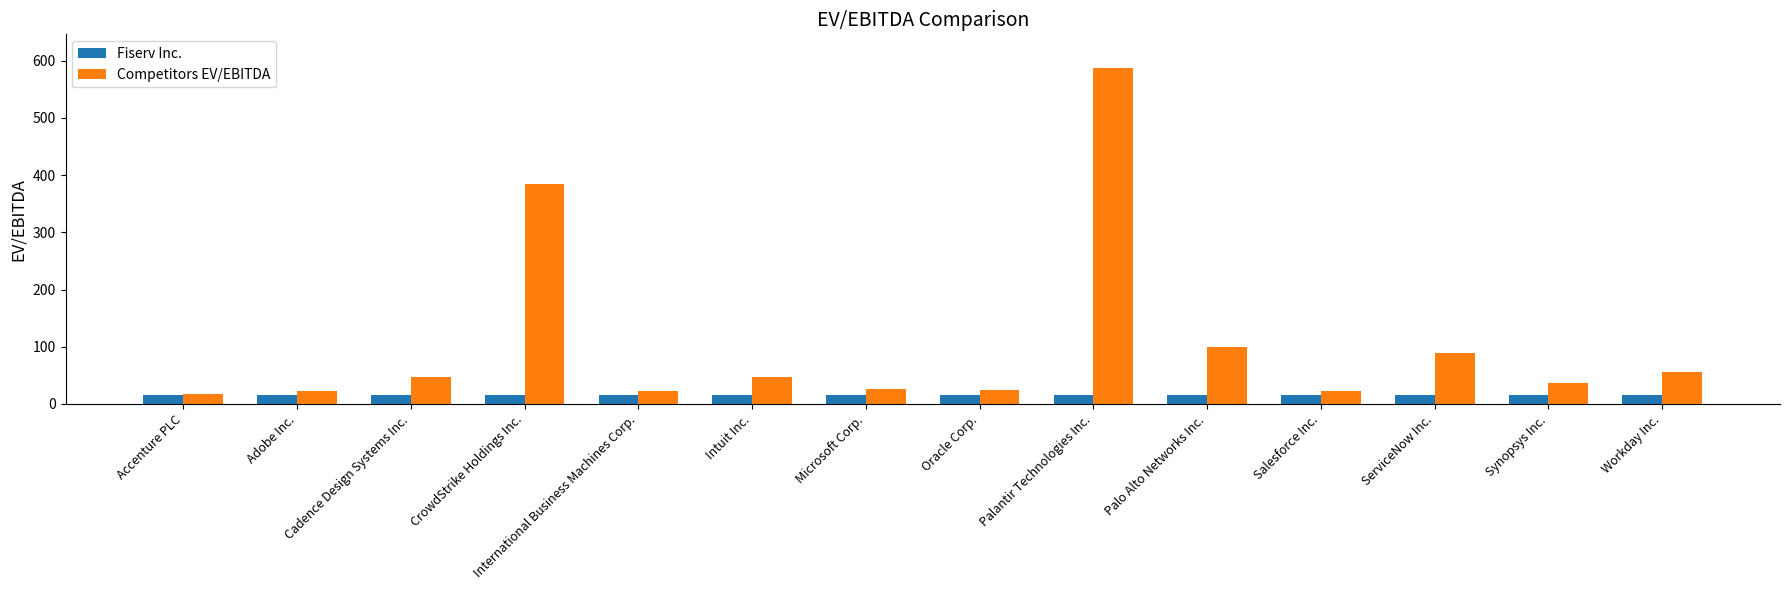

Rank the series by their average value, from lowest to highest.

Fiserv Inc., Competitors EV/EBITDA